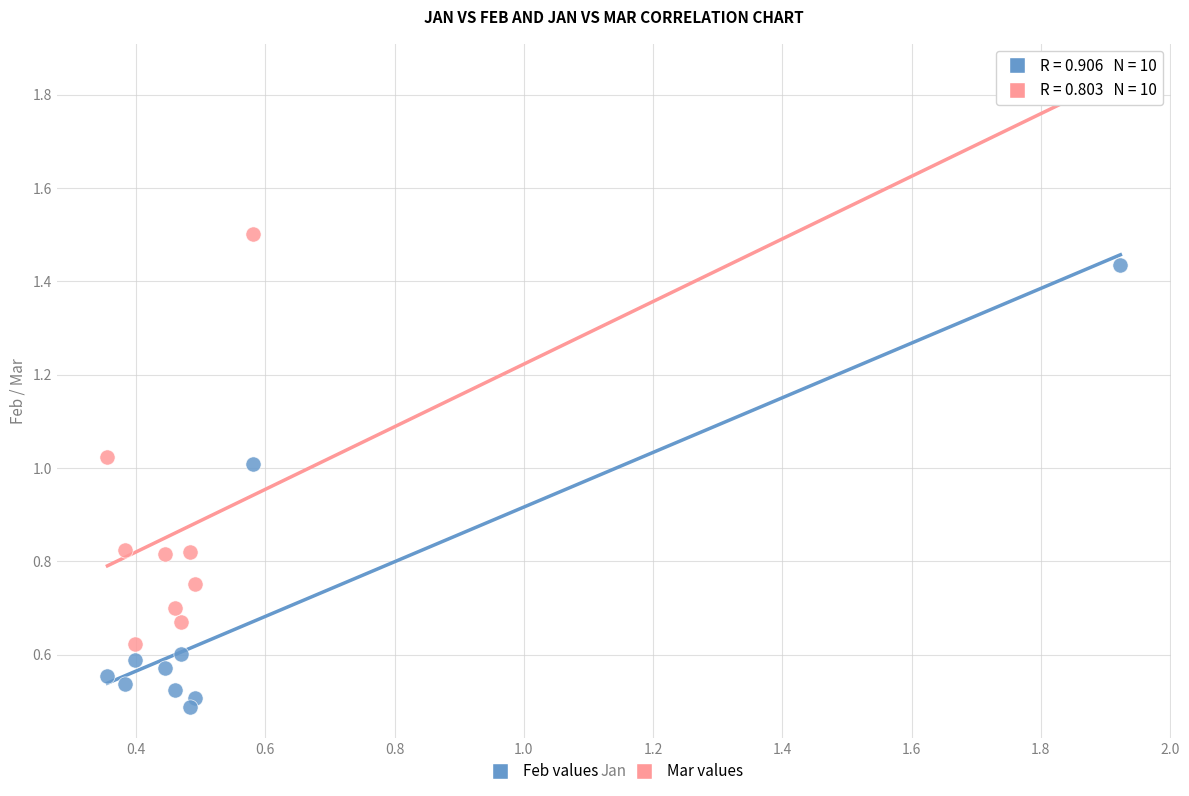

Across all data points, what is the range of Y values (max minus min)?

1.3